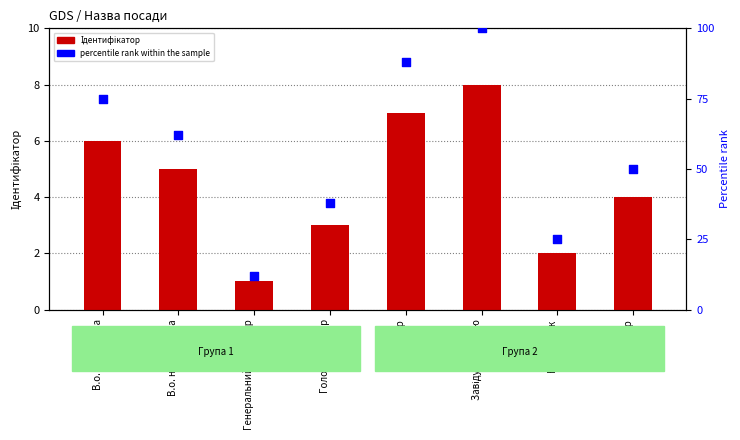

Which series has the largest total across all categories?

percentile rank within the sample